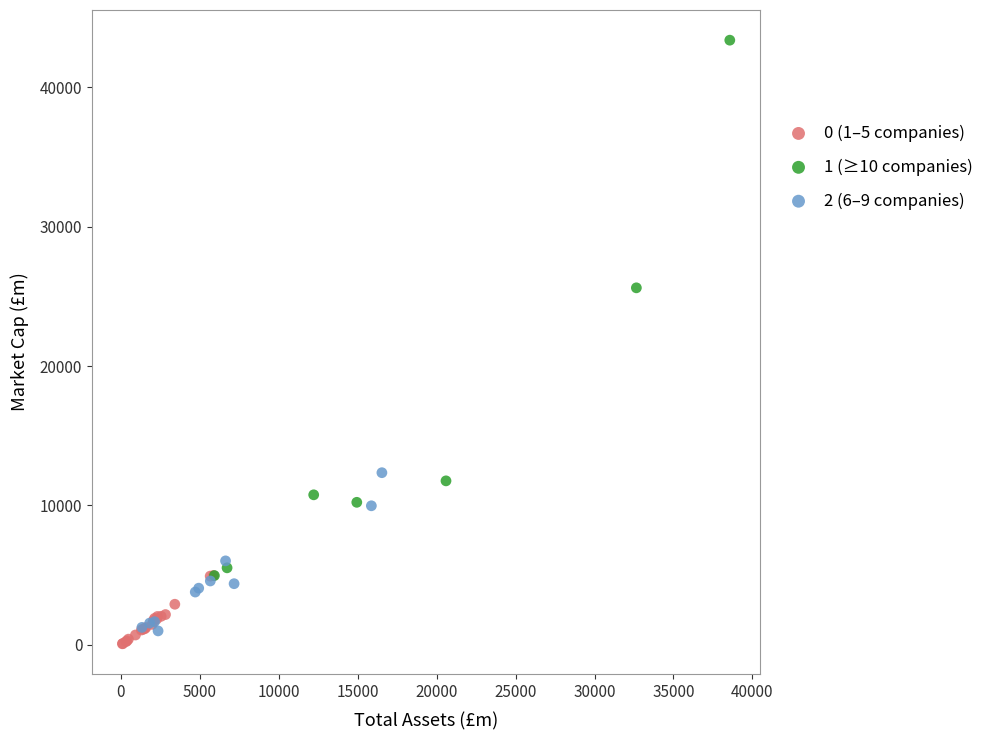

Which series has the widest spread of Y values?

1 (≥10 companies)